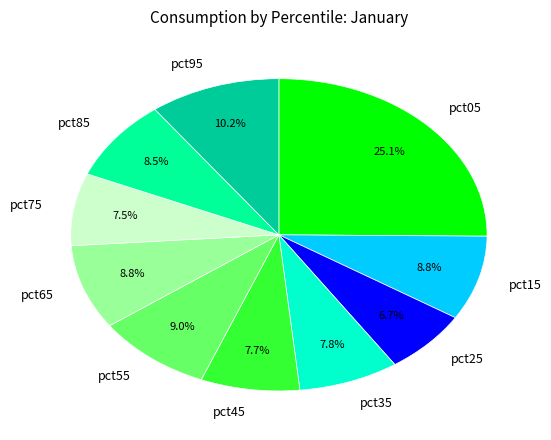

Do pct65 and pct95 together represent more than half of the pie?

No